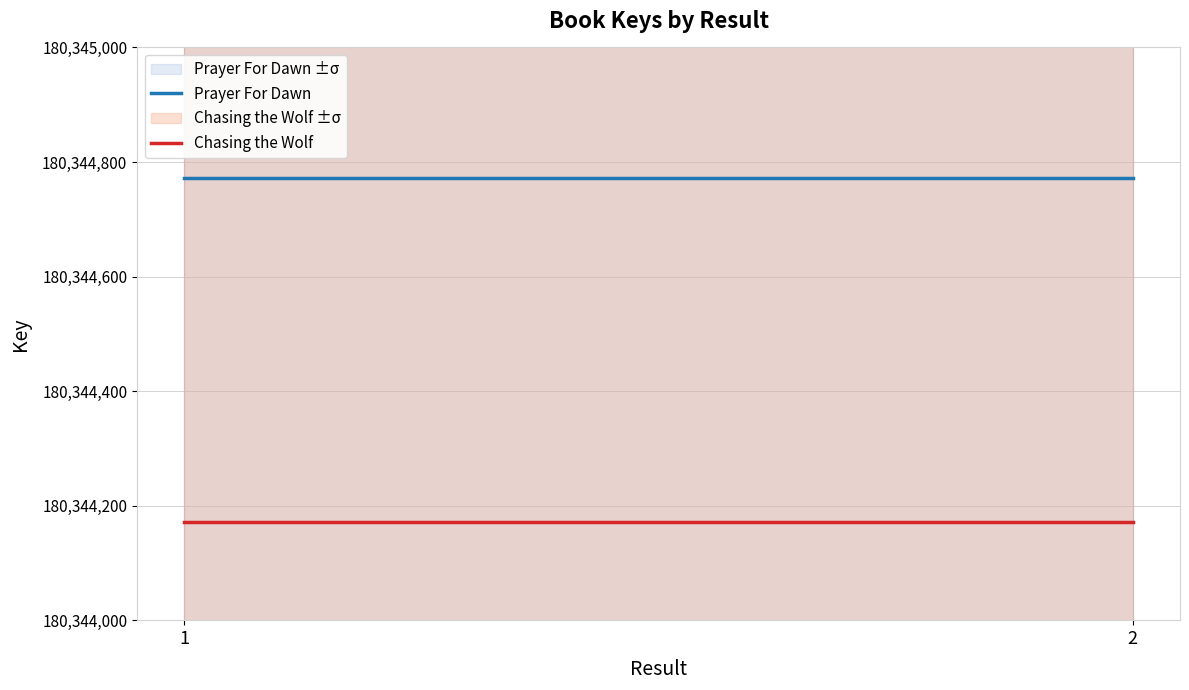

The value of Prayer For Dawn at 2 is 311952689. True or false?

False